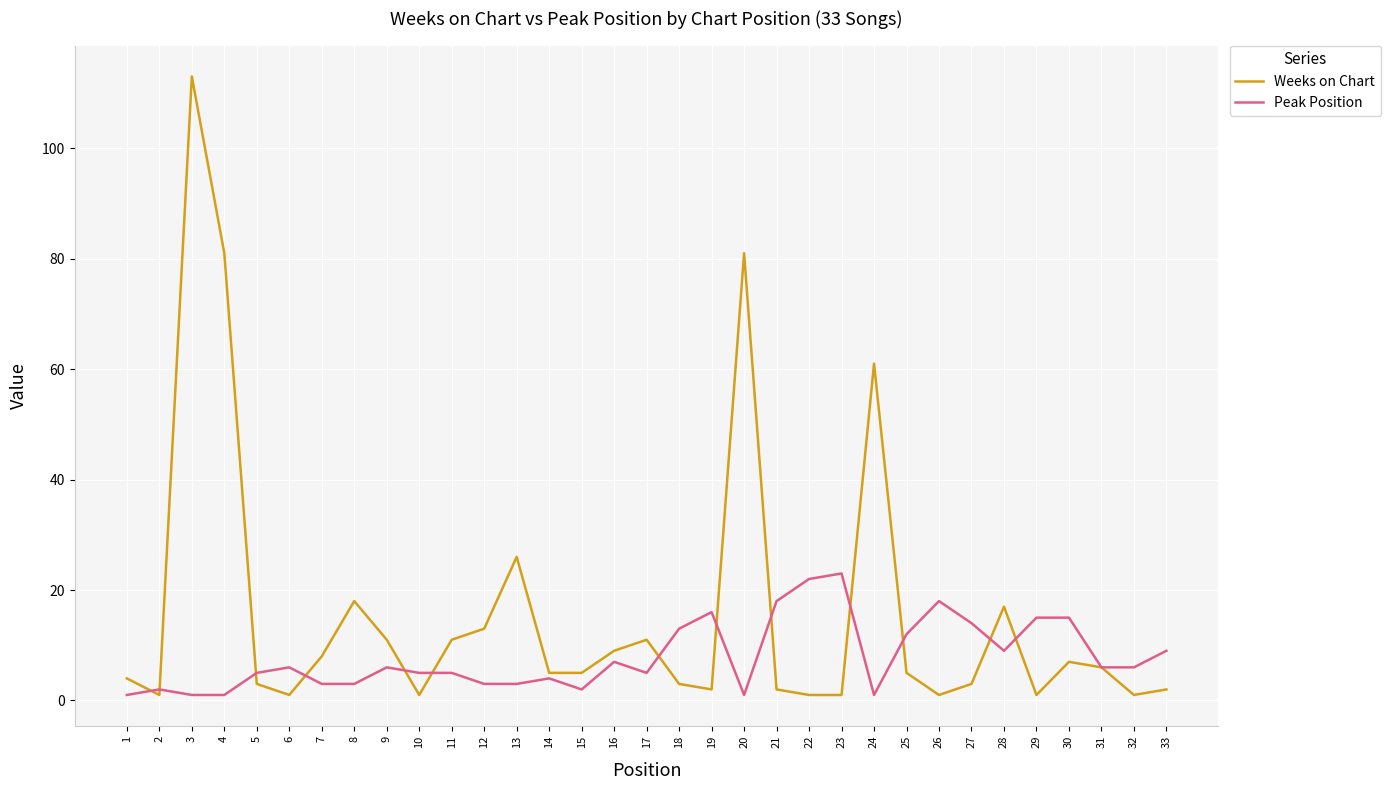

At which label is Peak Position closest to 12?

25